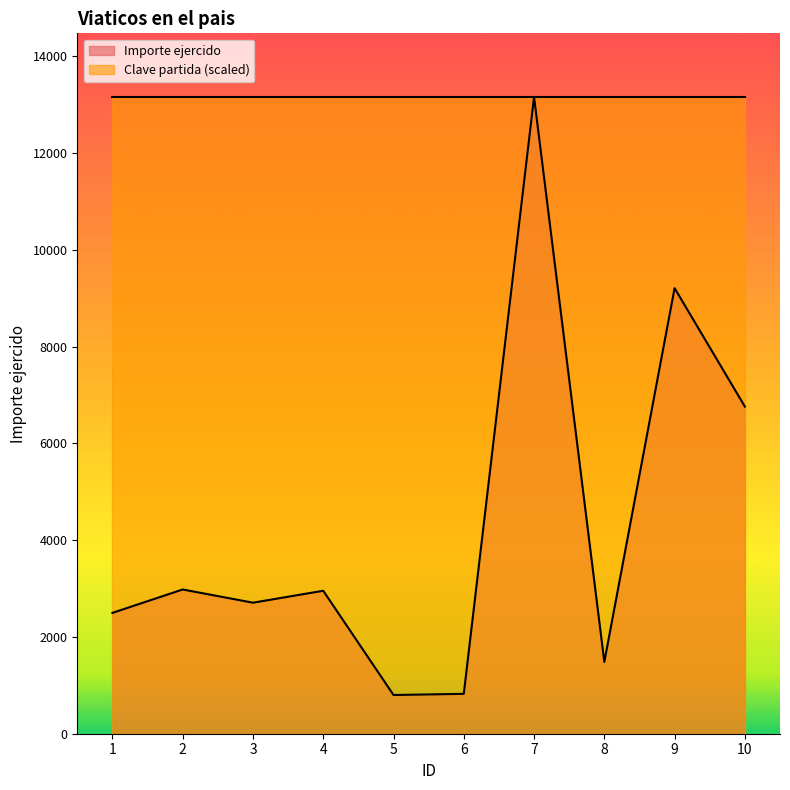

Reading left to right, list all the values displayed in this chart.

1=2497.0	2=2980.5	3=2707.5	4=2954.0	5=800.0	6=824.0	7=13157.0	8=1484.0	9=9207.0	10=6760.1